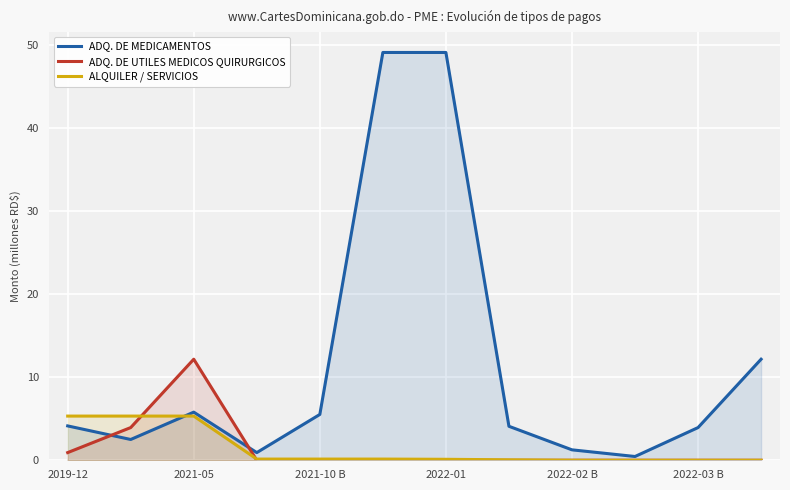

What is the greatest value displayed?

49.1